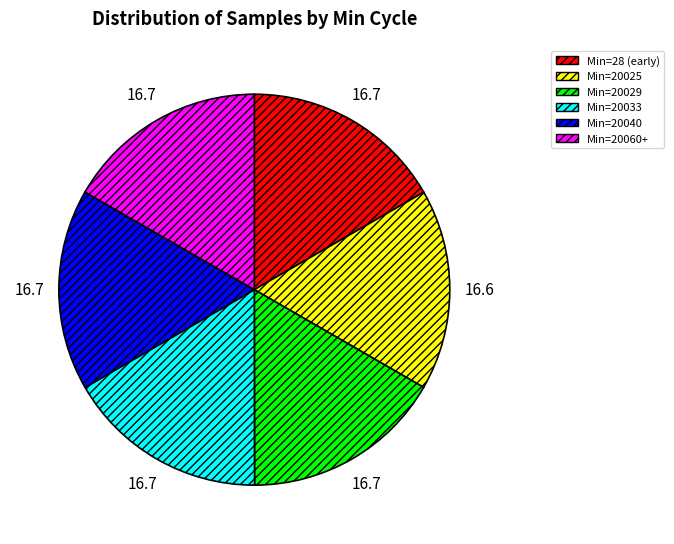

Is there any slice that represents more than half of the pie?

No